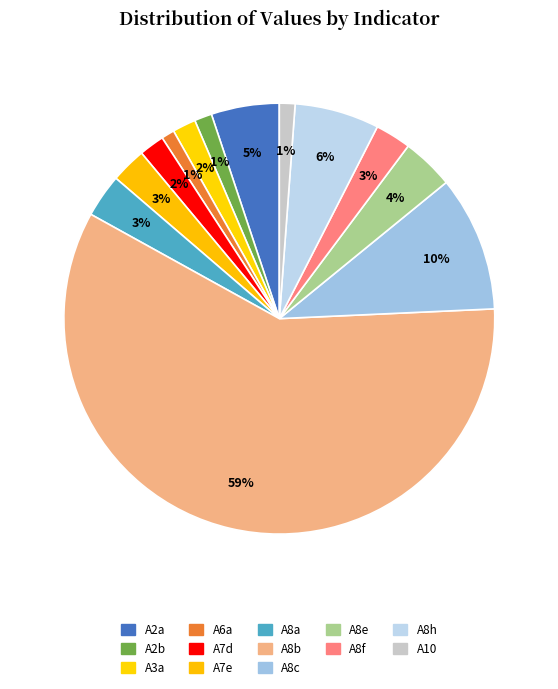

What portion of the pie excludes A8a?

96.8%